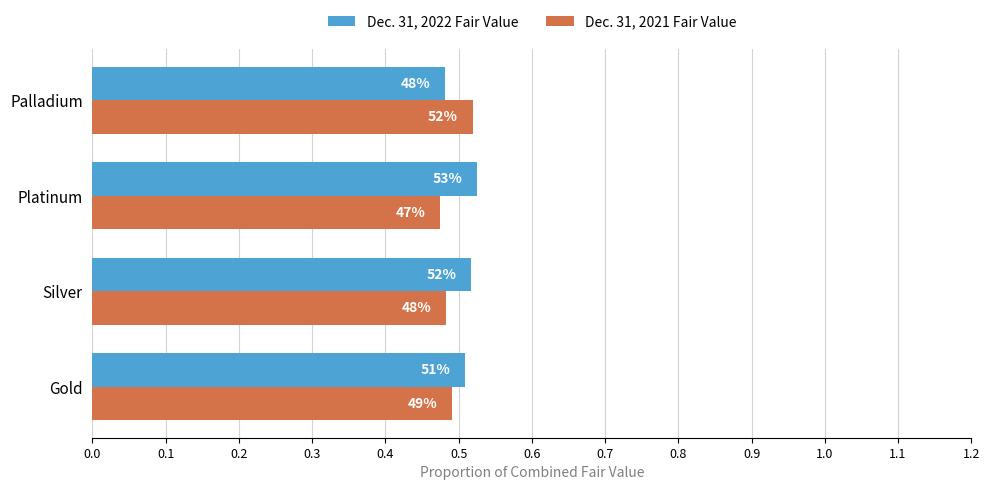

What are all the series names shown in the legend?

Dec. 31, 2022 Fair Value, Dec. 31, 2021 Fair Value